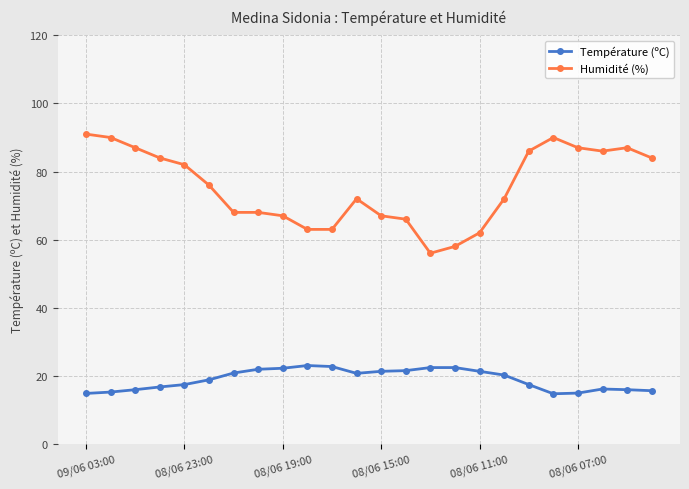

What is the sum of all Température (ºC) values?

453.8